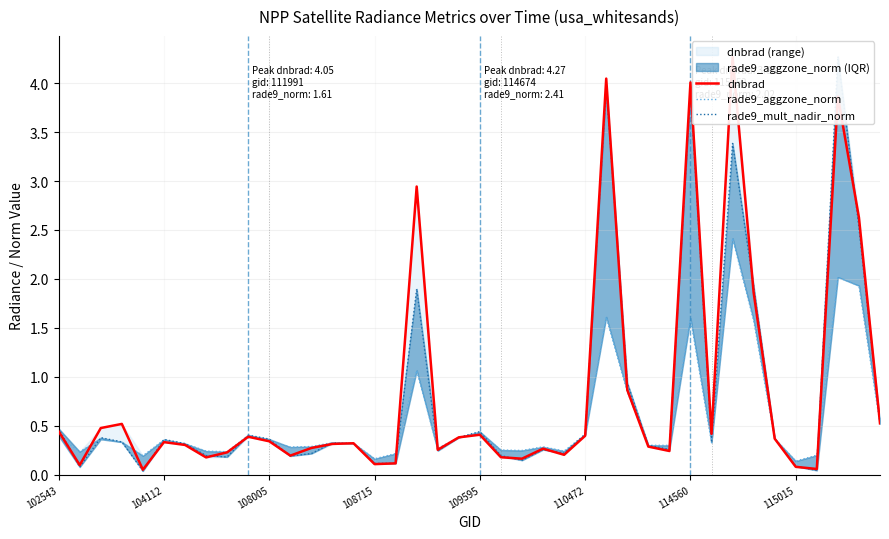

The value of rade9_aggzone_norm at 33 is 1.6. True or false?

True